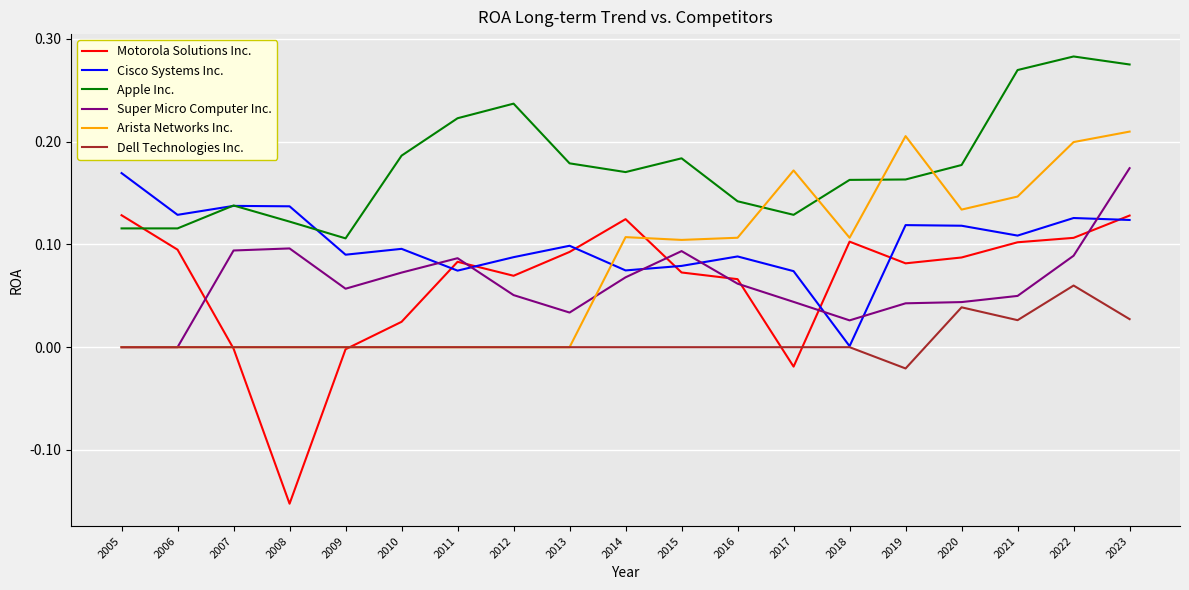

Which category has the highest value in the Dell Technologies Inc. series?

2022